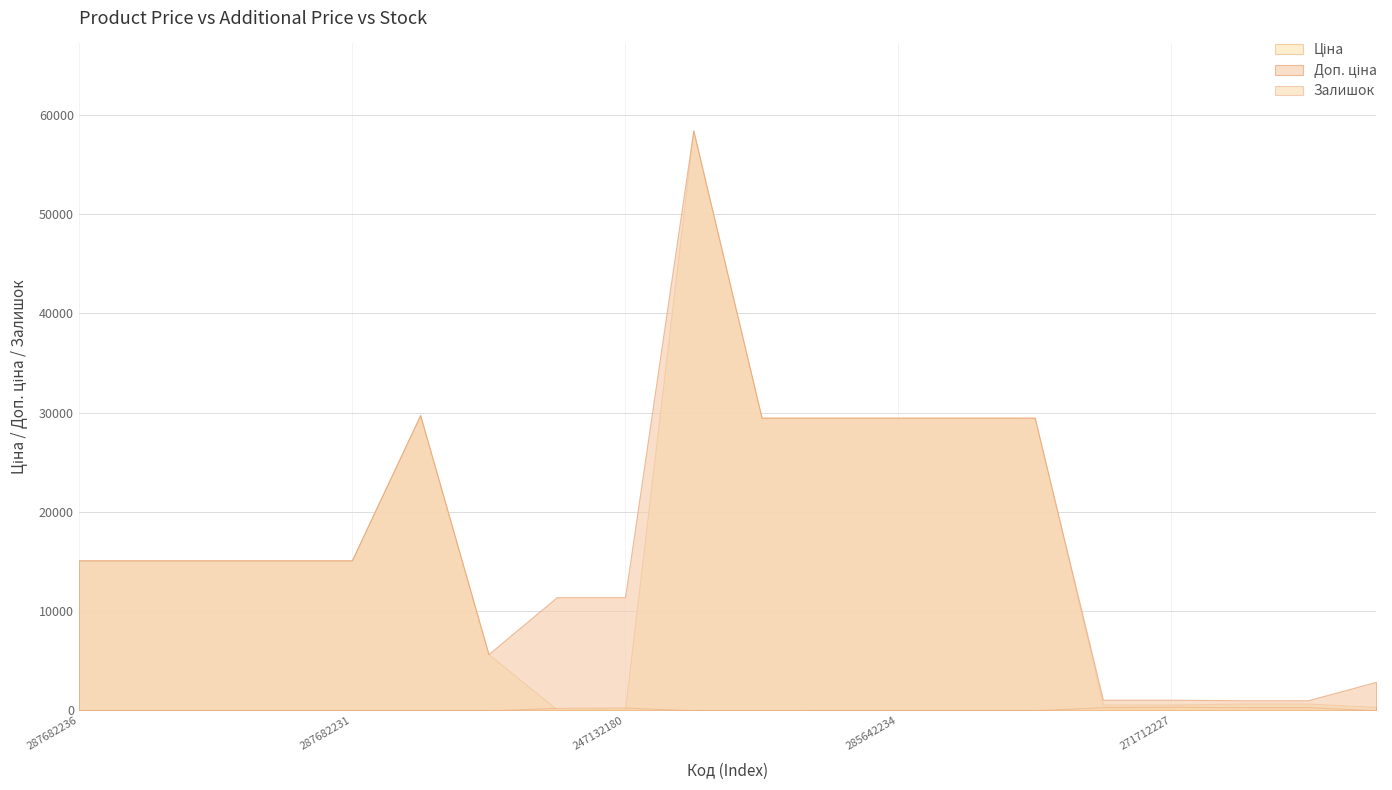

The value of Ціна at 285642236 is 29491.5. True or false?

True